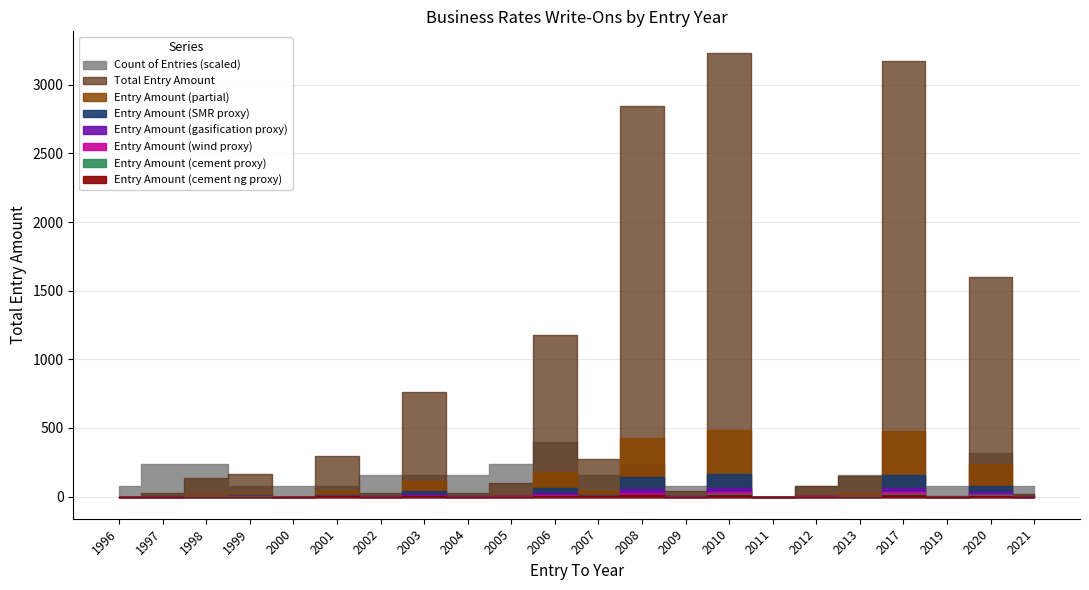

How many Count of Entries values are between 1 and 3?

19